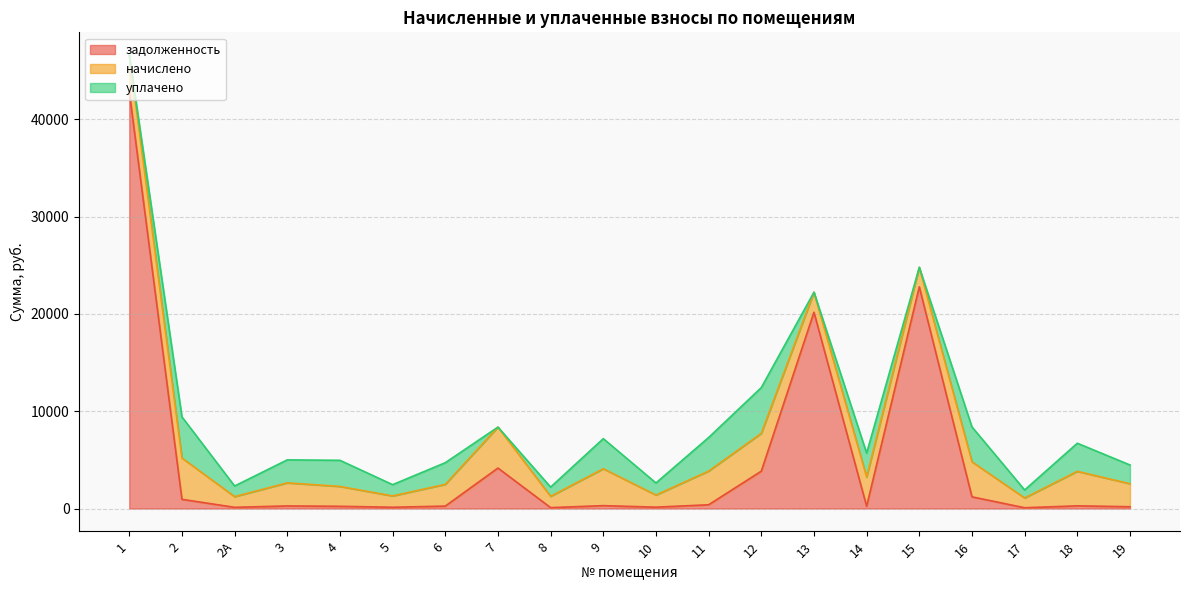

How many values in уплачено are above zero?

16